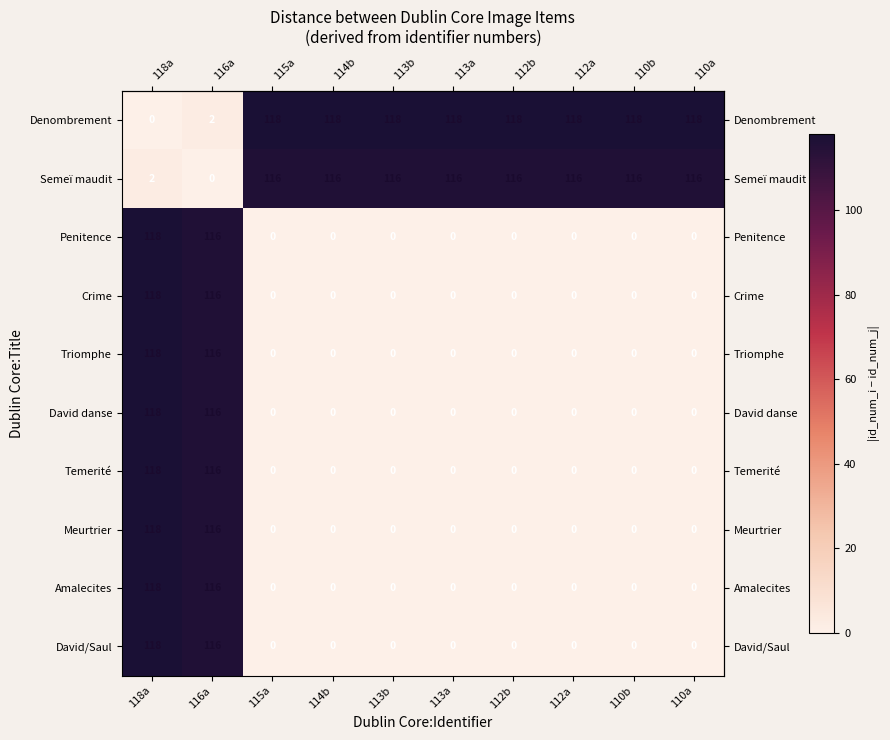

What is the difference between the highest and lowest values at 116a?

116